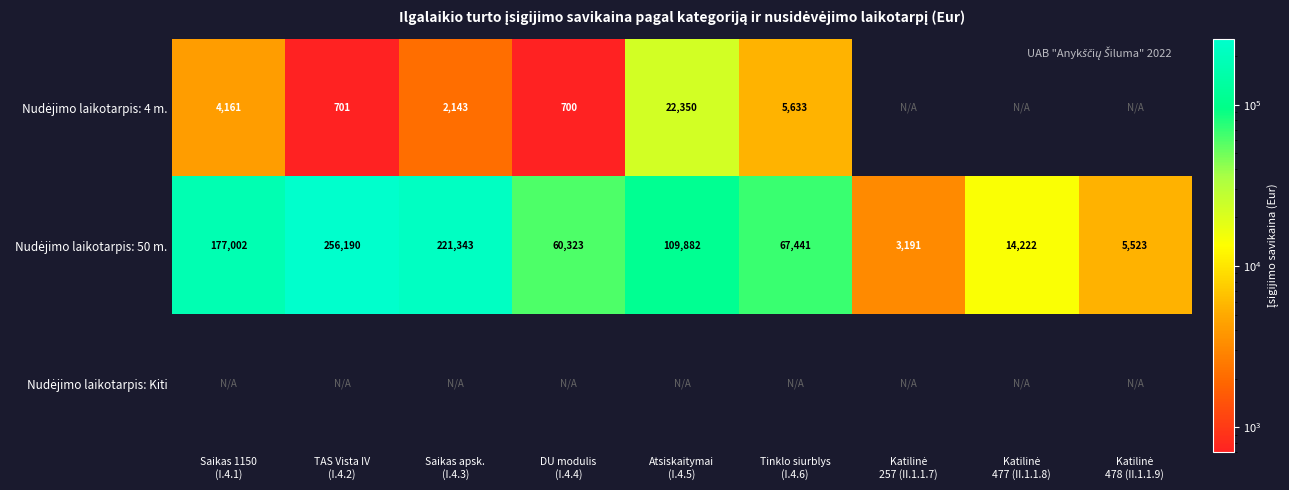

At which category does the chart reach its peak across all series?

TAS Vista IV
(I.4.2)